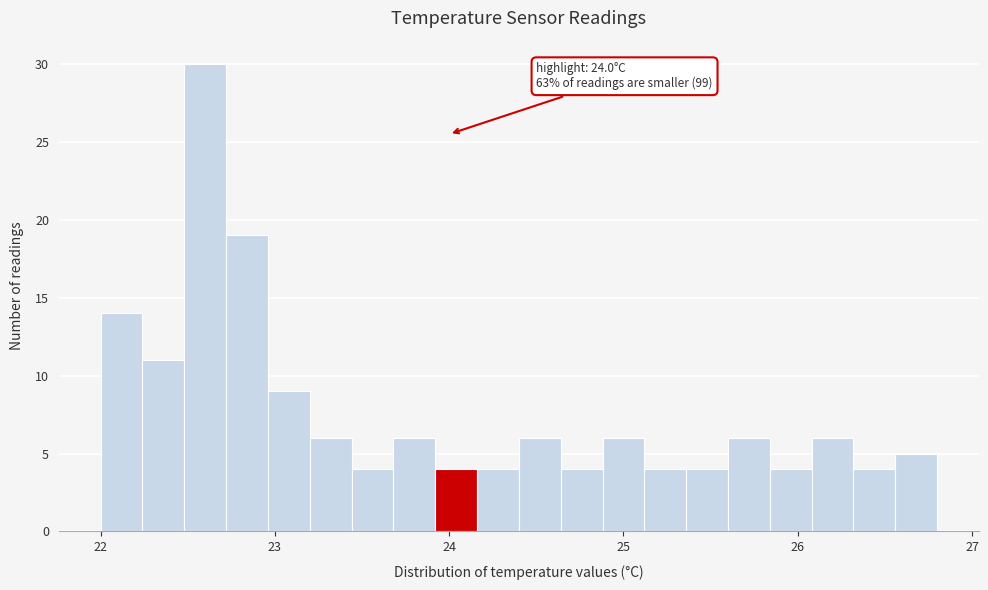

Around what value on the x-axis is the tallest bar? Give the approximate position of its centre, as read against the axis.

22.6